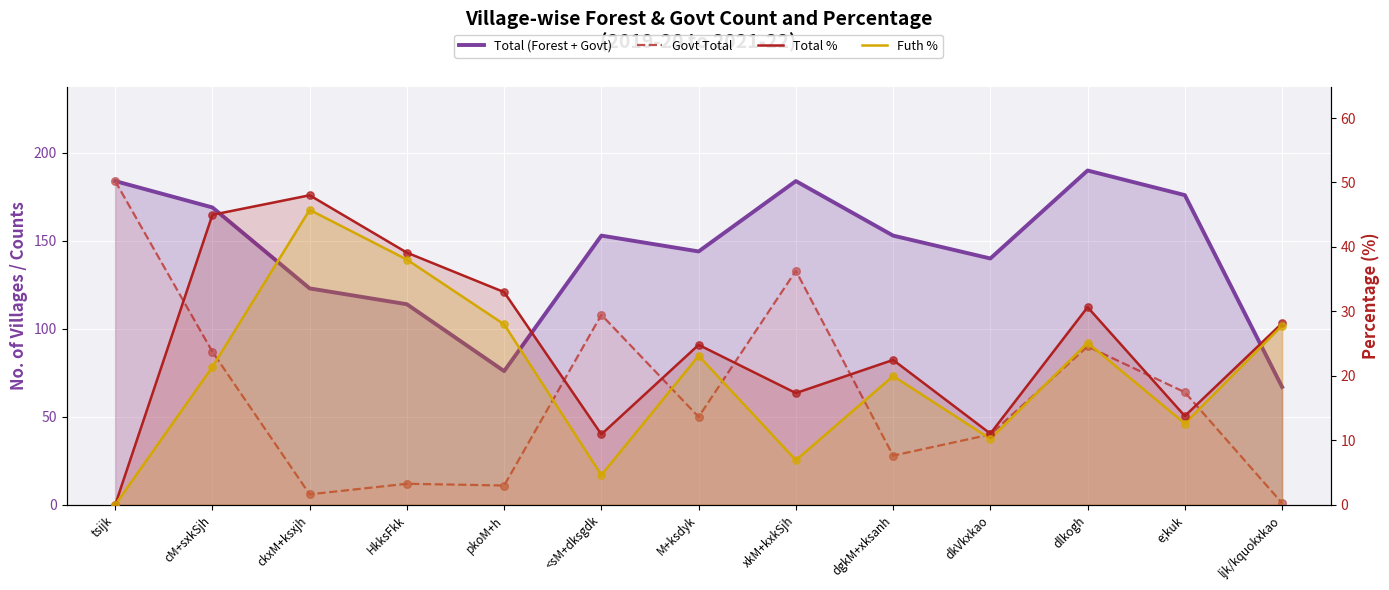

Which series has the largest Y range (max minus min)?

Govt Total